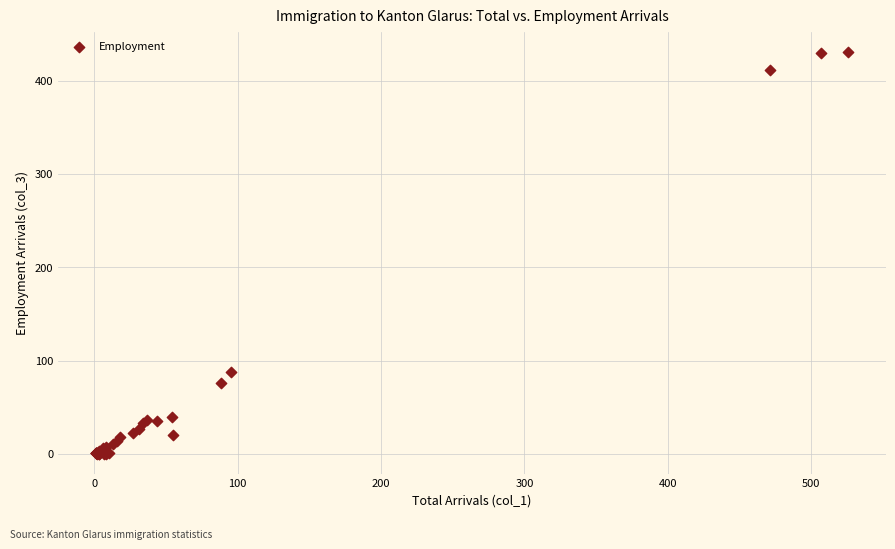

What Y value in the scatter plot is closest to 215?

88